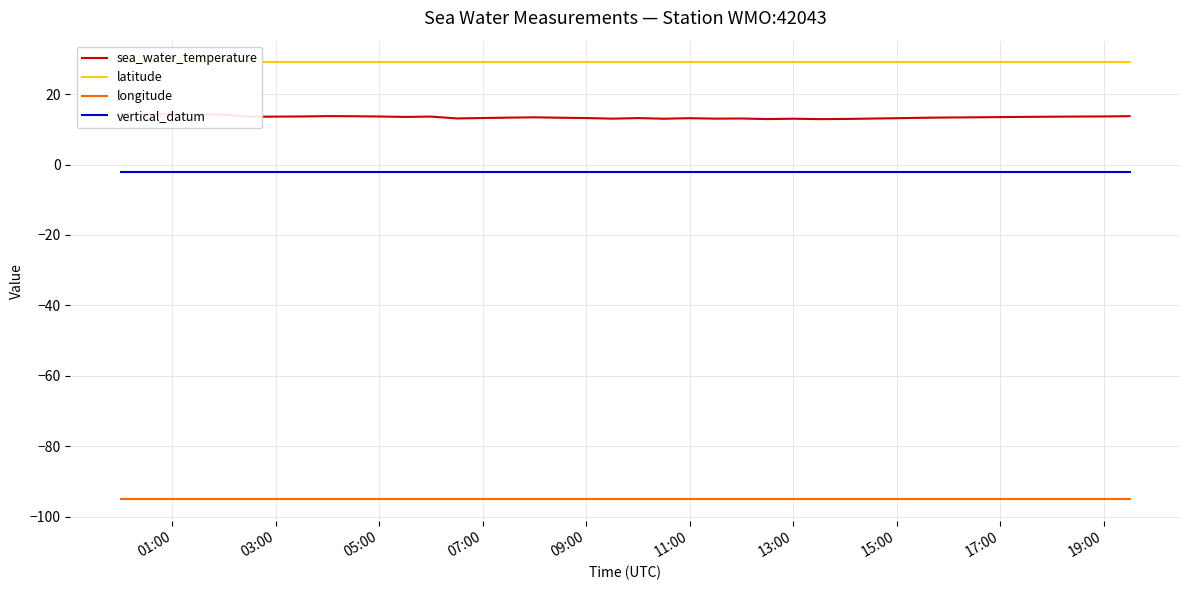

Which series has the largest range (max minus min)?

sea_water_temperature